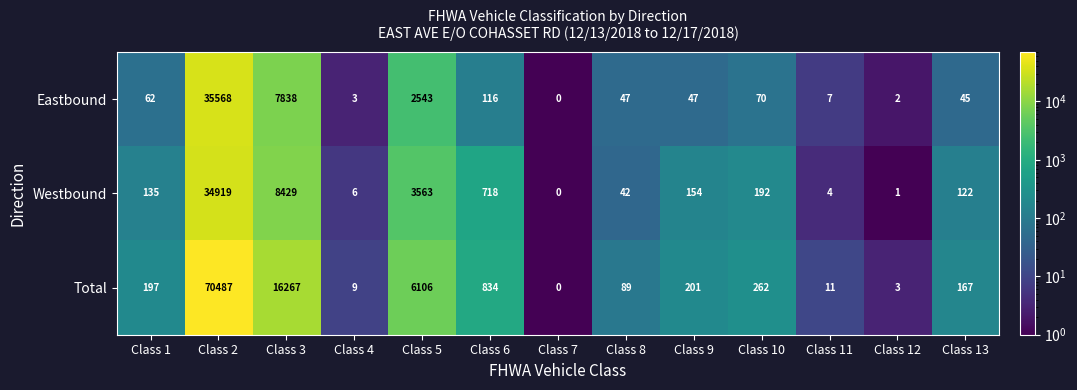

Which label corresponds to the smallest value in the chart?

Class 7